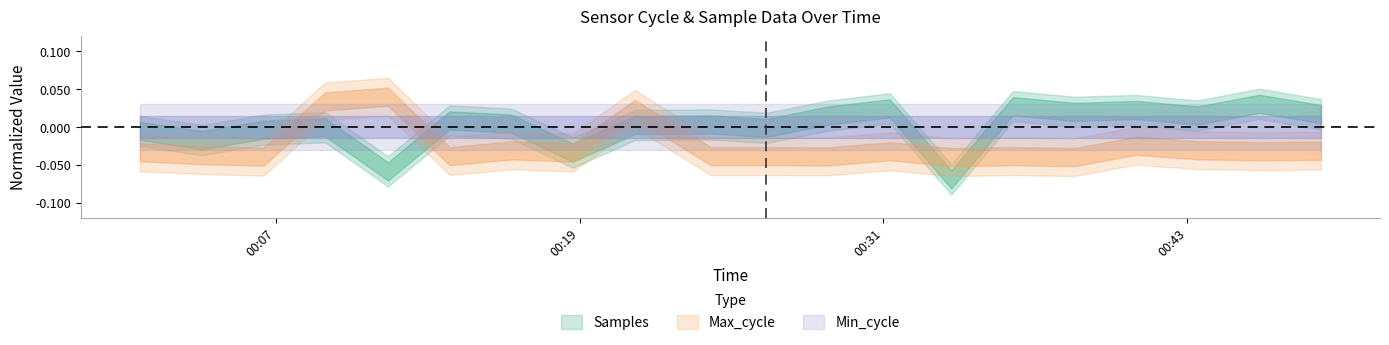

Between 2022/09/28 00:04:05 and 2022/09/28 00:16:18, which series saw the biggest shift?

Samples